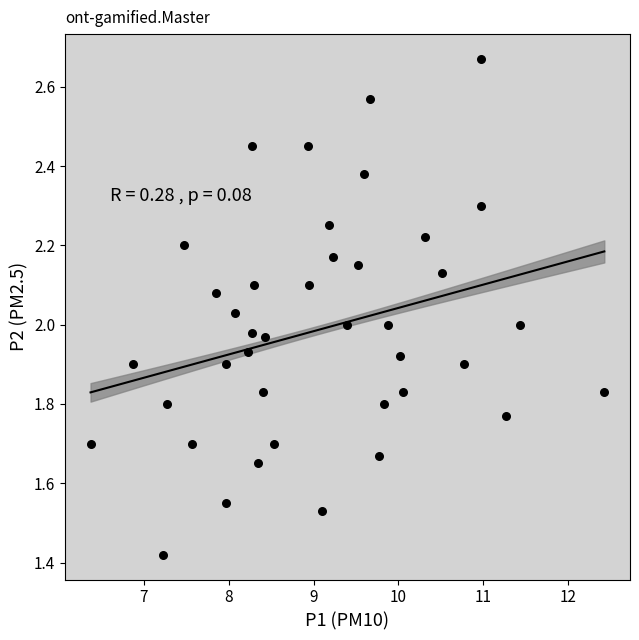

What is the range of X values (max minus min)?

6.1